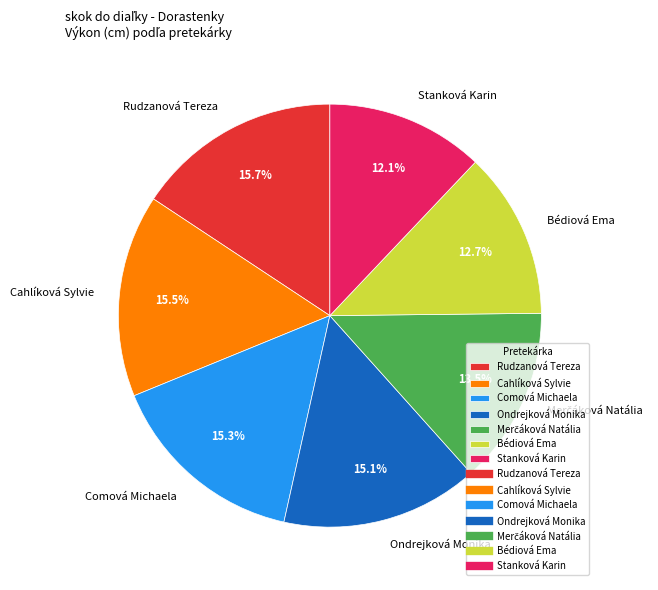

Approximately how many times larger is the value at Stanková Karin compared to Cahlíková Sylvie?

0.8